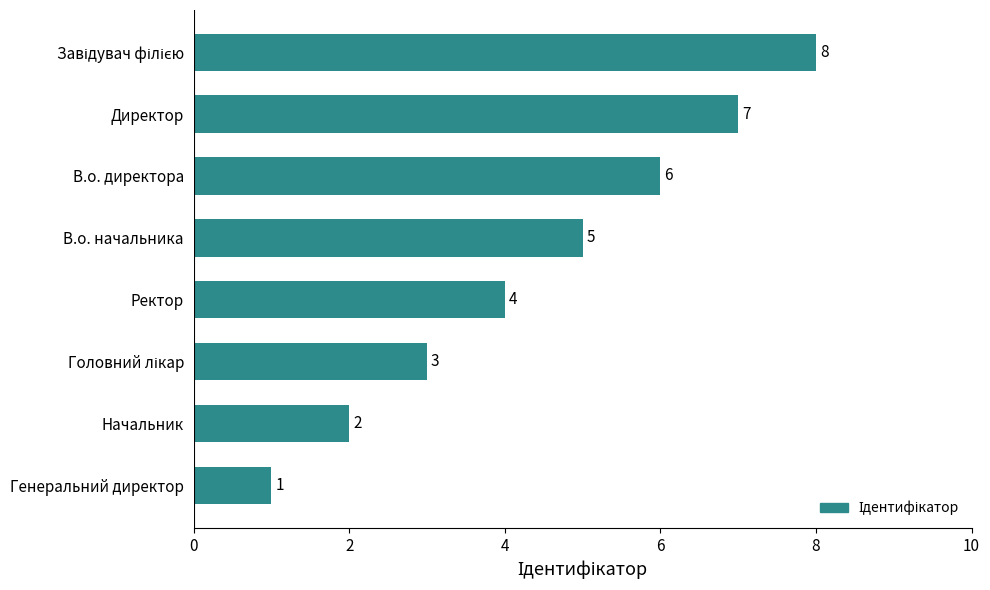

What is the difference between the maximum and second lowest values?

6